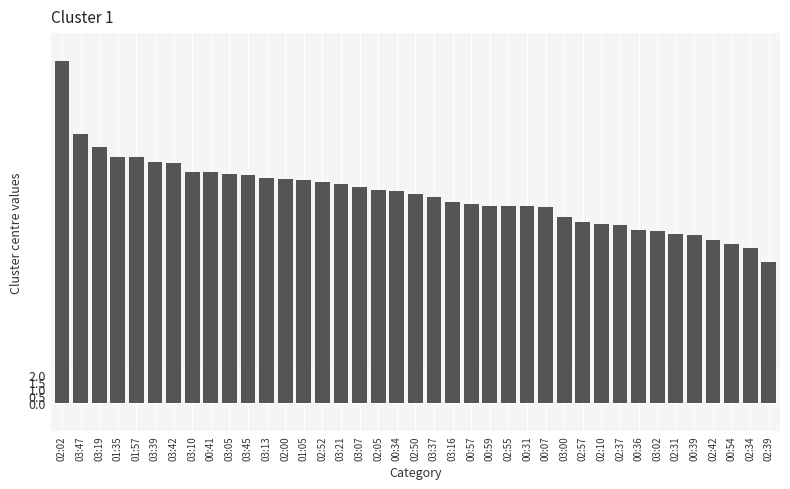

The chart shows a value of 19.2 at 03:47. True or false?

True